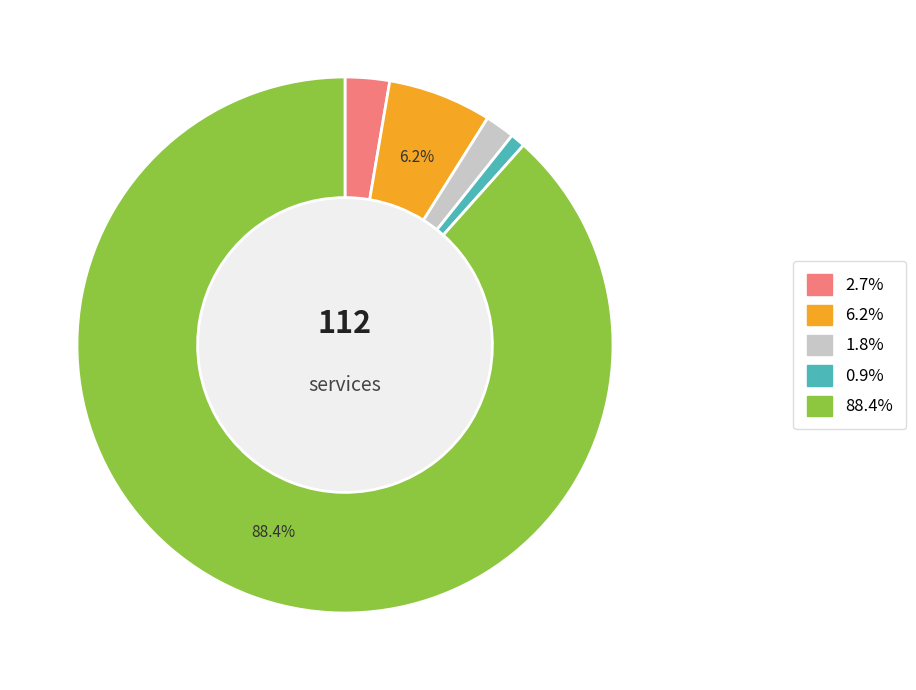

Is there a majority slice in this chart?

Yes